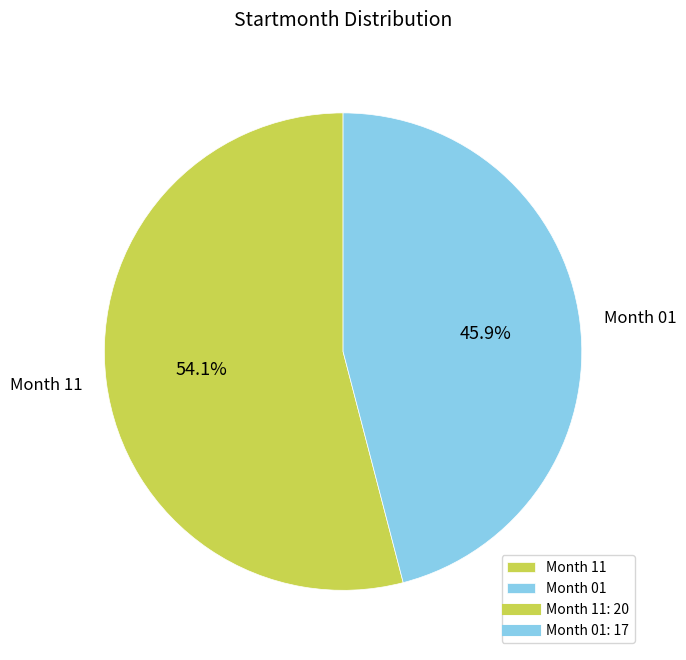

Which has a higher value, Month 01 or Month 11?

Month 11